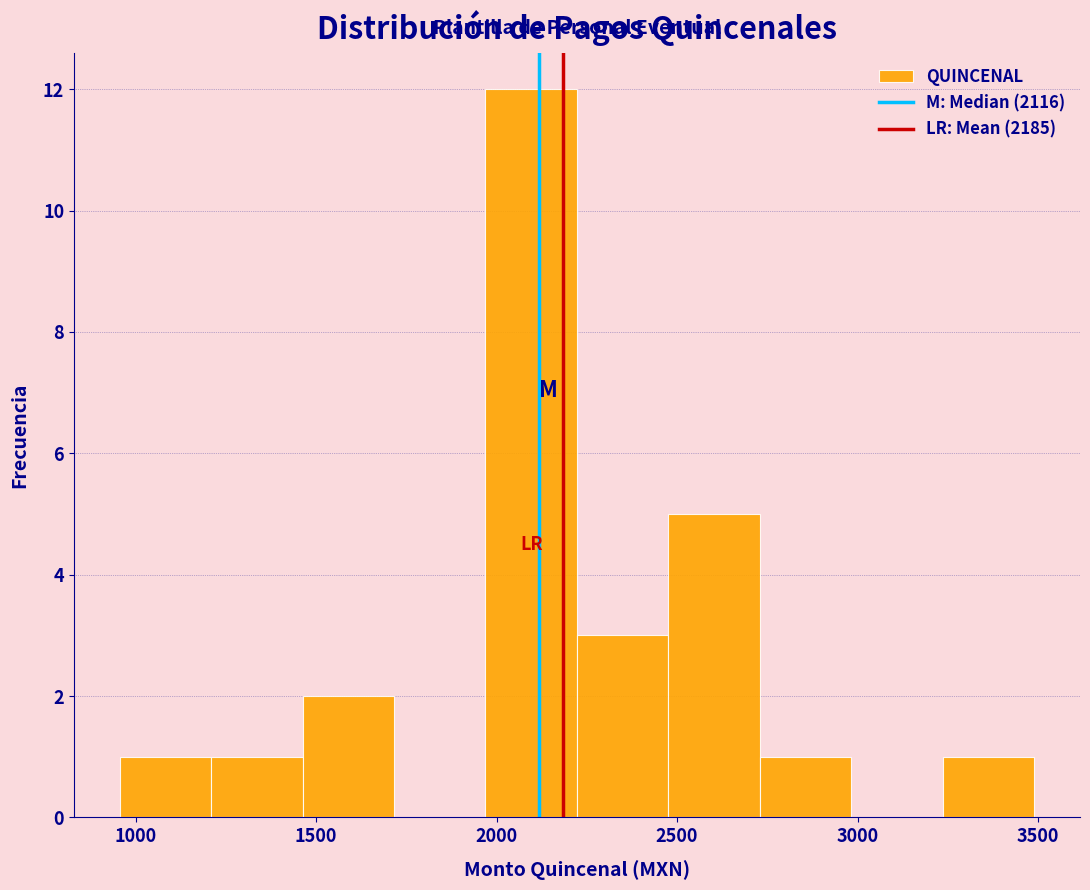

Over which range of the x-axis is the bar tallest?

1950 to 2200